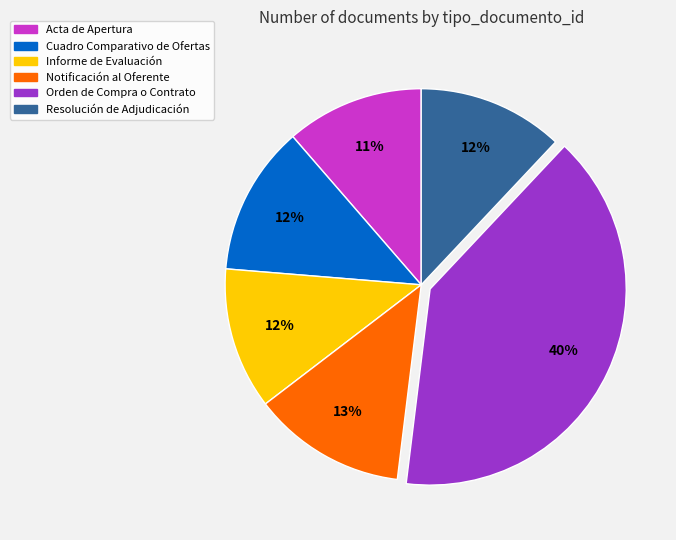

Is the sum of Orden de Compra o Contrato and Resolución de Adjudicación greater than half?

Yes